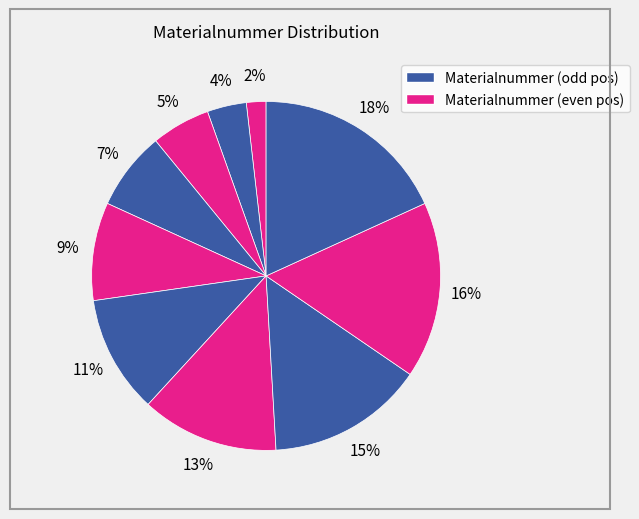

Count the number of slices in the pie.

10